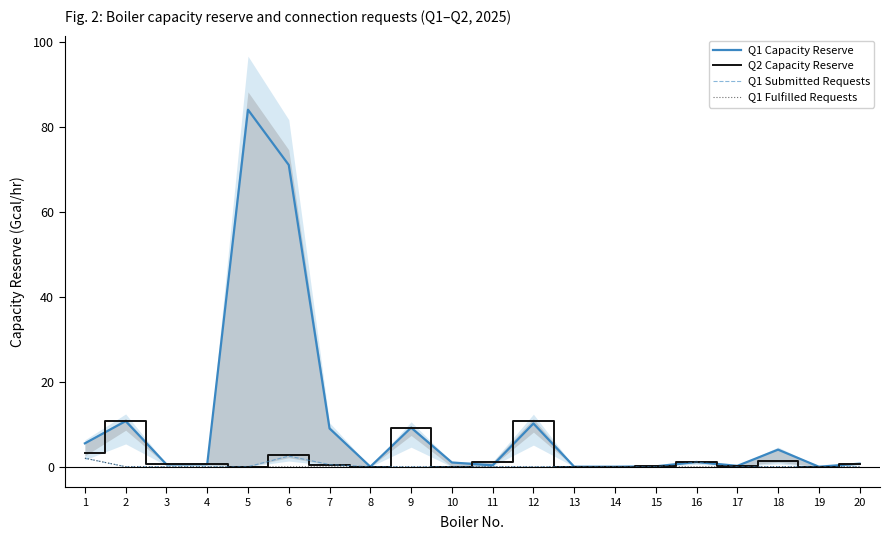

Reading right to left, list all the values displayed in this chart.

Q1 Capacity Reserve: 0.7	0.0	4.0	0.2	1.1	0.1	0.0	0.0	10.2	0.3	1.0	9.2	0.0	9.0	71.0	84.0	0.6	0.6	10.7	5.5
Q2 Capacity Reserve: 0.7	0.0	1.3	0.2	1.1	0.1	0.0	0.0	10.8	1.0	0.0	9.2	0.0	0.5	2.7	0.0	0.6	0.6	10.8	3.2
Q1 Submitted Requests: 0.0	0.0	0.0	0.0	1.1	0.0	0.0	0.0	0.0	0.0	0.0	0.0	0.0	0.5	2.5	0.0	0.0	0.0	0.0	2.0
Q1 Fulfilled Requests: 0.0	0.0	0.0	0.0	0.0	0.0	0.0	0.0	0.0	0.0	0.0	0.0	0.0	0.0	0.0	0.0	0.0	0.0	0.0	2.0